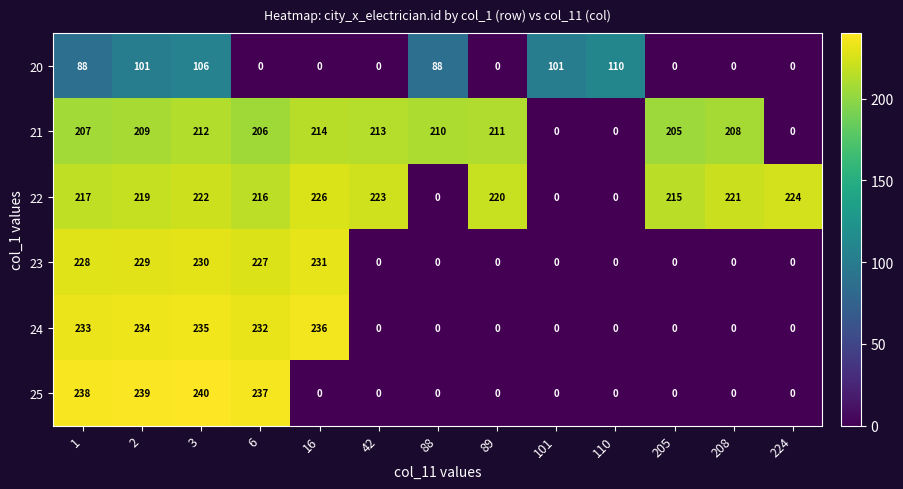

At how many categories does at least one series exceed 217?

9